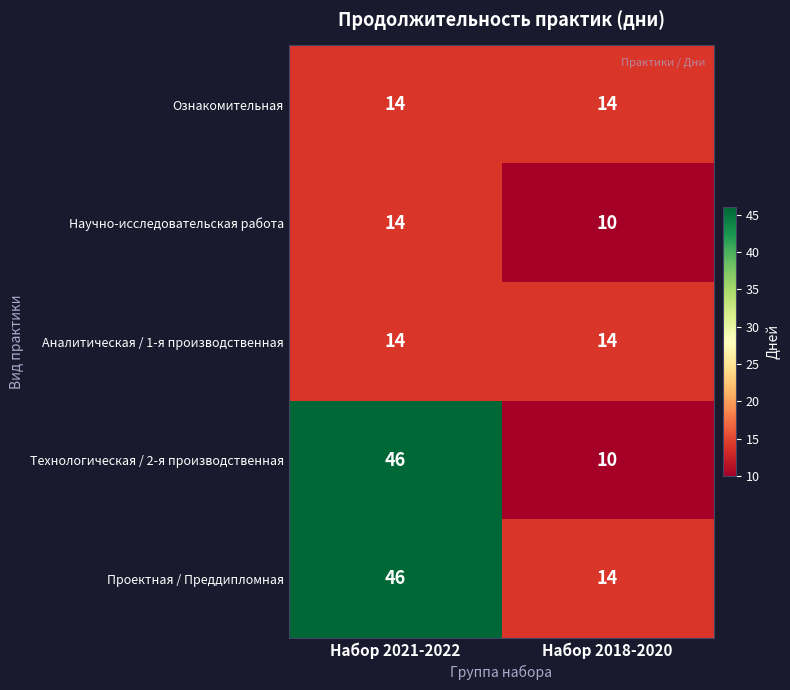

What is the maximum value shown in the chart?

46